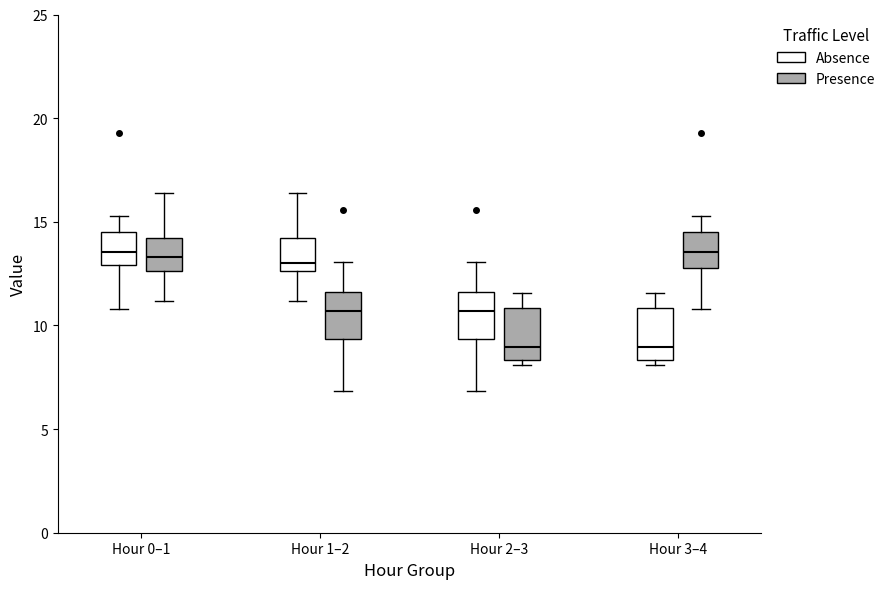

Reading left to right, transcribe this box plot: for each box, give where its median line is, the range the box spans, and where its two whiskers end, as read against the y-axis. The values are not printed on the chart, so give them approximately, as read against the axis.

Hour 0–1 (Absence): median 13.5, box 13.0 to 14.5, whiskers 11.0 to 15.5
Hour 0–1 (Presence): median 13.5, box 12.5 to 14.0, whiskers 11.0 to 16.5
Hour 1–2 (Absence): median 13.0, box 12.5 to 14.0, whiskers 11.0 to 16.5
Hour 1–2 (Presence): median 10.5, box 9.5 to 11.5, whiskers 7.0 to 13.0
Hour 2–3 (Absence): median 10.5, box 9.5 to 11.5, whiskers 7.0 to 13.0
Hour 2–3 (Presence): median 9.0, box 8.5 to 11.0, whiskers 8.0 to 11.5
Hour 3–4 (Absence): median 9.0, box 8.5 to 11.0, whiskers 8.0 to 11.5
Hour 3–4 (Presence): median 13.5, box 13.0 to 14.5, whiskers 11.0 to 15.5